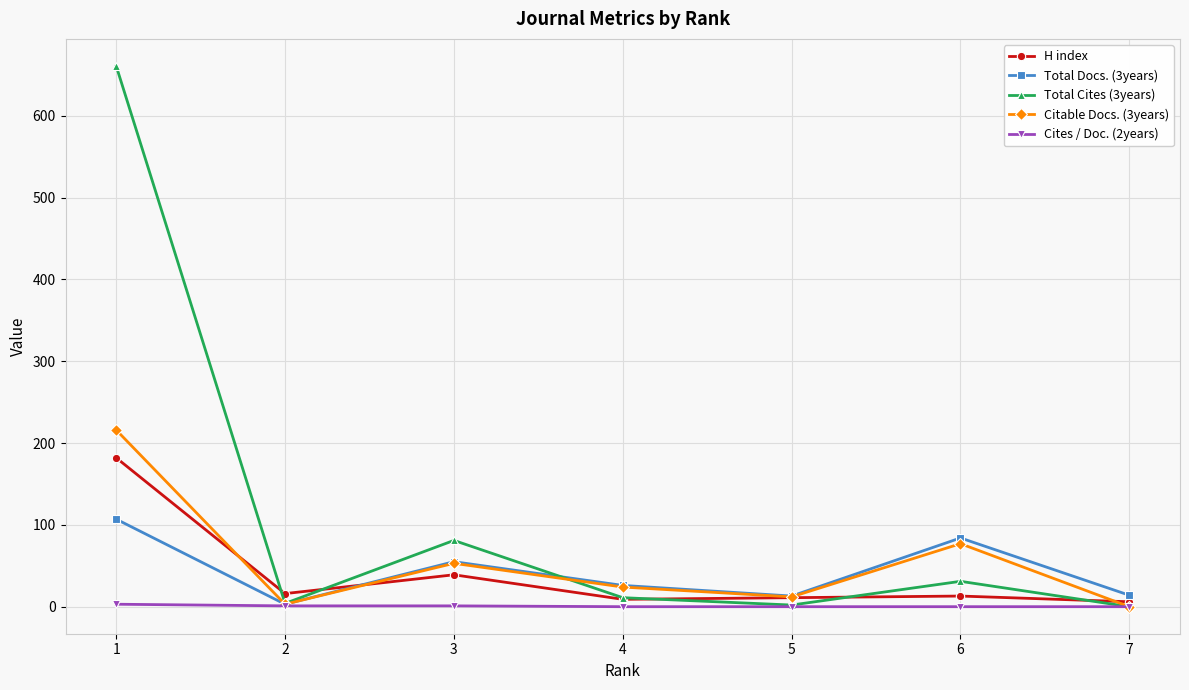

How many distinct data groups are displayed?

5